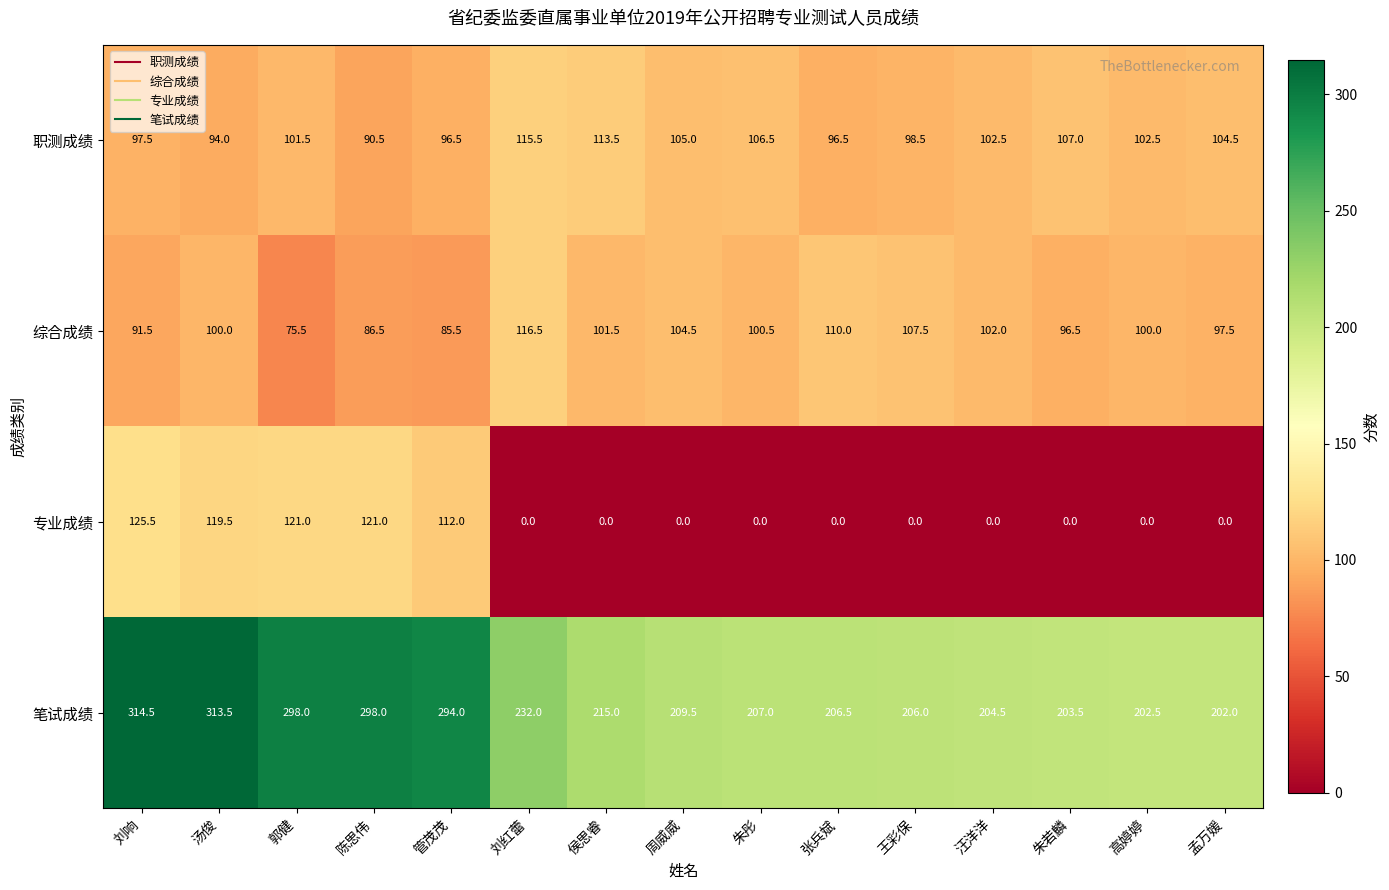

Rank the series by their maximum value, from highest to lowest.

笔试成绩, 专业成绩, 综合成绩, 职测成绩